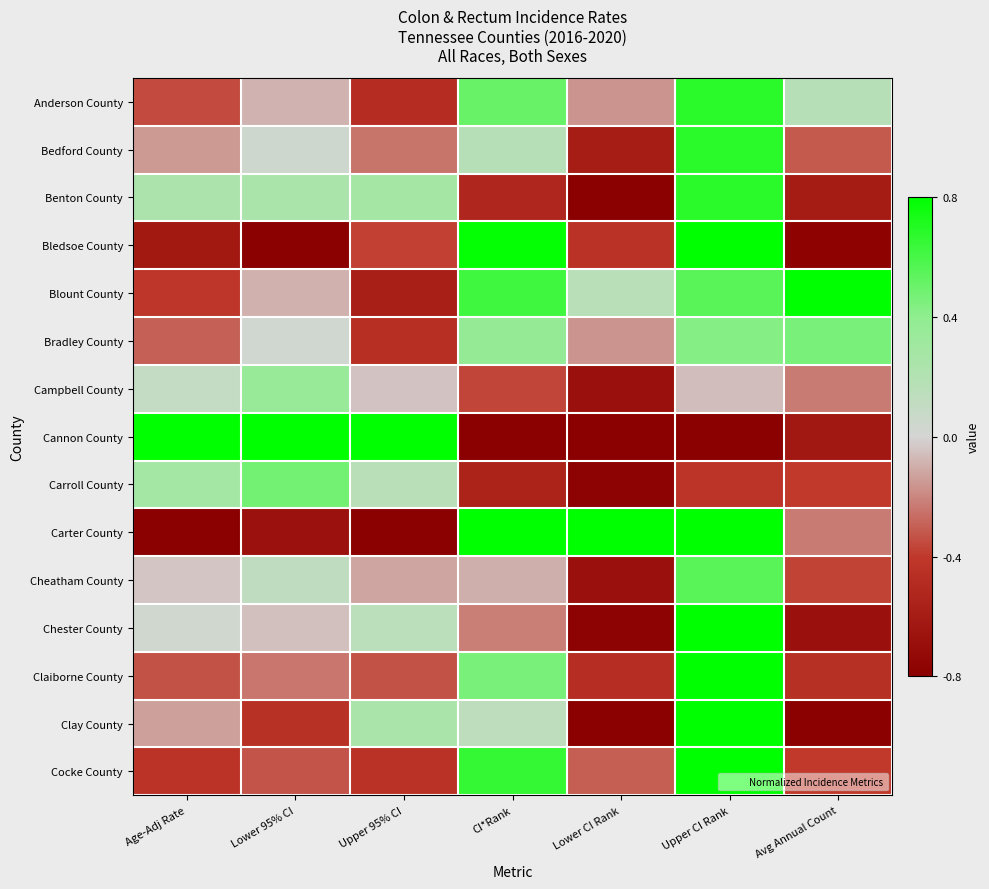

Reading left to right, transcribe all the data shown in this chart.

Anderson County: Age-Adj Rate=-0.4	Lower 95% CI=-0.1	Upper 95% CI=-0.6	CI*Rank=0.6	Lower CI Rank=-0.2	Upper CI Rank=0.8	Avg Annual Count=0.2
Bedford County: Age-Adj Rate=-0.2	Lower 95% CI=0.0	Upper 95% CI=-0.3	CI*Rank=0.2	Lower CI Rank=-0.7	Upper CI Rank=0.8	Avg Annual Count=-0.4
Benton County: Age-Adj Rate=0.3	Lower 95% CI=0.3	Upper 95% CI=0.3	CI*Rank=-0.7	Lower CI Rank=-1.0	Upper CI Rank=0.8	Avg Annual Count=-0.8
Bledsoe County: Age-Adj Rate=-0.8	Lower 95% CI=-1.0	Upper 95% CI=-0.5	CI*Rank=1.0	Lower CI Rank=-0.6	Upper CI Rank=1.0	Avg Annual Count=-1.0
Blount County: Age-Adj Rate=-0.5	Lower 95% CI=-0.1	Upper 95% CI=-0.7	CI*Rank=0.8	Lower CI Rank=0.2	Upper CI Rank=0.7	Avg Annual Count=1.0
Bradley County: Age-Adj Rate=-0.4	Lower 95% CI=0.0	Upper 95% CI=-0.6	CI*Rank=0.5	Lower CI Rank=-0.2	Upper CI Rank=0.5	Avg Annual Count=0.6
Campbell County: Age-Adj Rate=0.1	Lower 95% CI=0.4	Upper 95% CI=-0.1	CI*Rank=-0.5	Lower CI Rank=-0.9	Upper CI Rank=-0.1	Avg Annual Count=-0.3
Cannon County: Age-Adj Rate=1.0	Lower 95% CI=1.0	Upper 95% CI=1.0	CI*Rank=-1.0	Lower CI Rank=-1.0	Upper CI Rank=-1.0	Avg Annual Count=-0.8
Carroll County: Age-Adj Rate=0.3	Lower 95% CI=0.6	Upper 95% CI=0.2	CI*Rank=-0.7	Lower CI Rank=-1.0	Upper CI Rank=-0.5	Avg Annual Count=-0.5
Carter County: Age-Adj Rate=-1.0	Lower 95% CI=-0.8	Upper 95% CI=-1.0	CI*Rank=1.0	Lower CI Rank=1.0	Upper CI Rank=1.0	Avg Annual Count=-0.3
Cheatham County: Age-Adj Rate=-0.1	Lower 95% CI=0.1	Upper 95% CI=-0.1	CI*Rank=-0.1	Lower CI Rank=-0.9	Upper CI Rank=0.7	Avg Annual Count=-0.5
Chester County: Age-Adj Rate=0.0	Lower 95% CI=-0.1	Upper 95% CI=0.2	CI*Rank=-0.3	Lower CI Rank=-1.0	Upper CI Rank=1.0	Avg Annual Count=-0.9
Claiborne County: Age-Adj Rate=-0.4	Lower 95% CI=-0.3	Upper 95% CI=-0.4	CI*Rank=0.6	Lower CI Rank=-0.6	Upper CI Rank=1.0	Avg Annual Count=-0.6
Clay County: Age-Adj Rate=-0.2	Lower 95% CI=-0.6	Upper 95% CI=0.3	CI*Rank=0.2	Lower CI Rank=-1.0	Upper CI Rank=1.0	Avg Annual Count=-1.0
Cocke County: Age-Adj Rate=-0.5	Lower 95% CI=-0.4	Upper 95% CI=-0.6	CI*Rank=0.8	Lower CI Rank=-0.4	Upper CI Rank=1.0	Avg Annual Count=-0.5